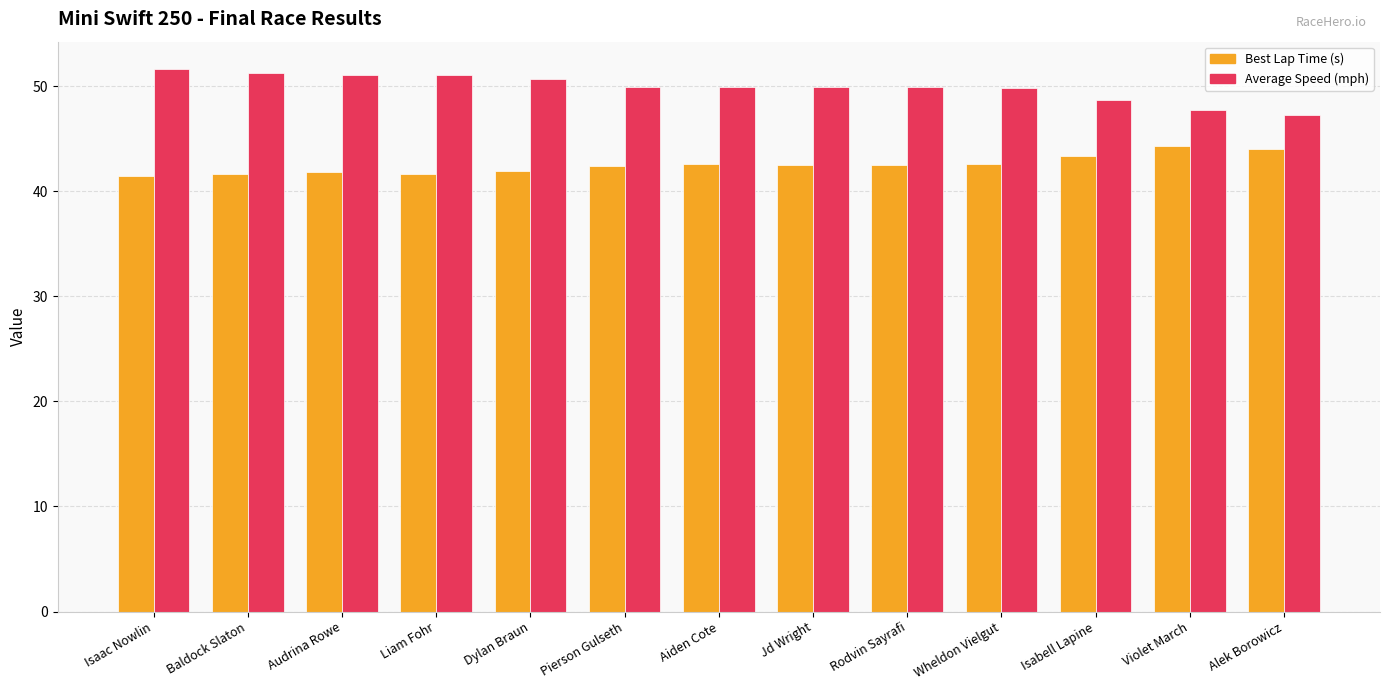

What is the approximate value of Best Lap Time (s) at Violet March?

44.3